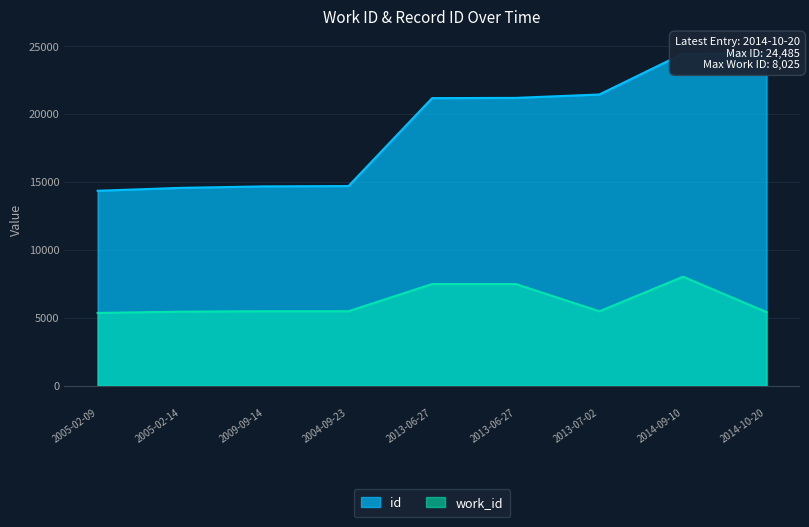

What is the value of the work_id point at the 3rd from the left?

5483